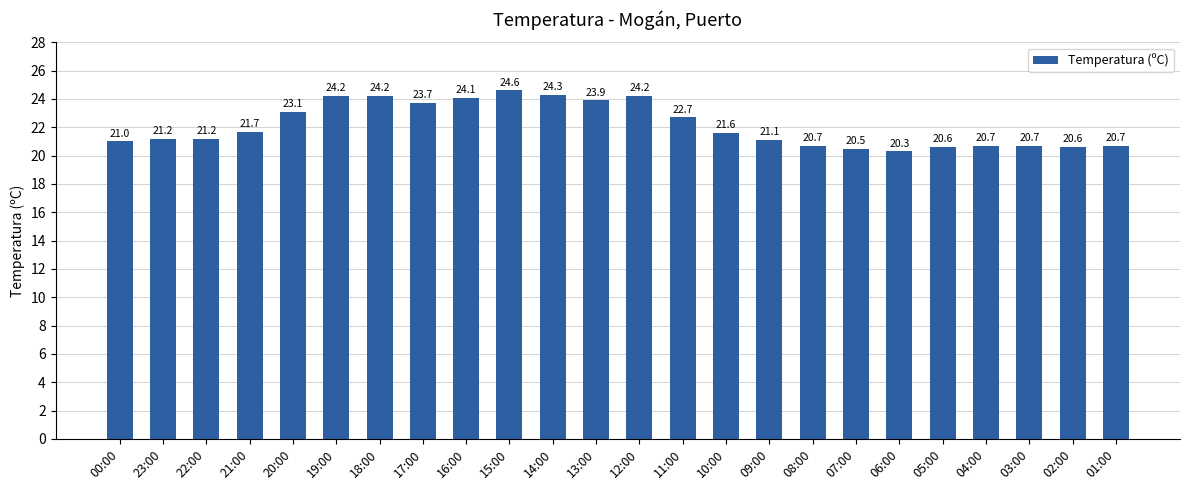

Which label corresponds to the largest value in the chart?

15:00